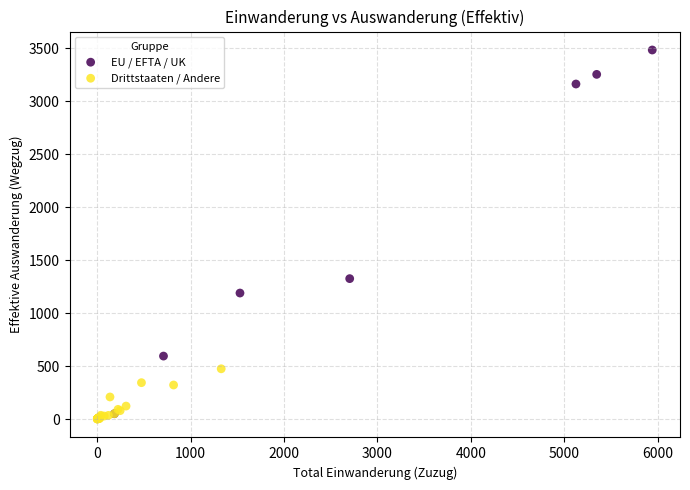

Which series reaches the maximum Y coordinate?

EU / EFTA / UK